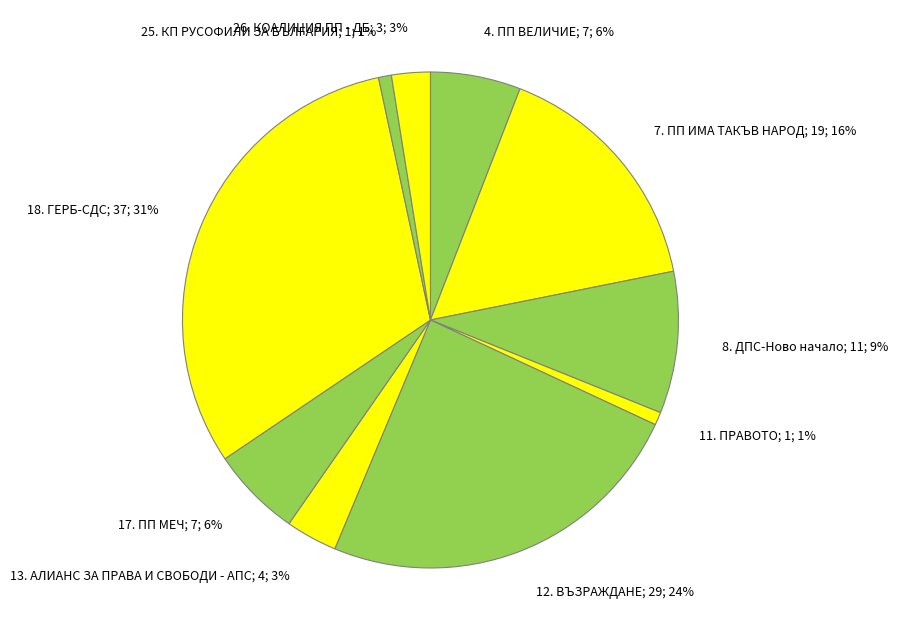

Is it true that 4. ПП ВЕЛИЧИЕ is 6% of the pie?

True